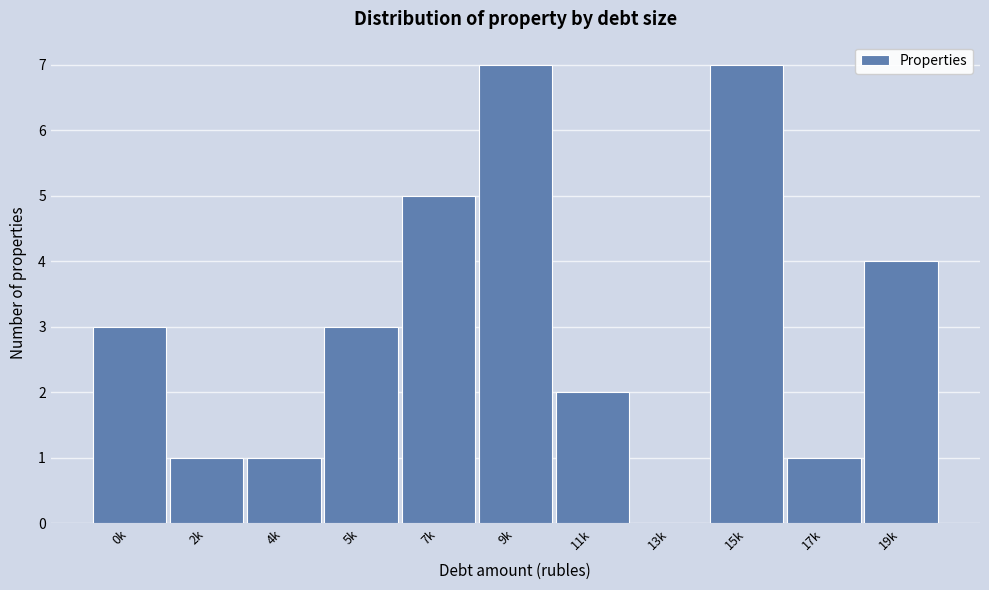

Reading right to left, list all the values displayed in this chart.

19k=4	17k=1	15k=7	13k=0	11k=2	9k=7	7k=5	5k=3	4k=1	2k=1	0k=3